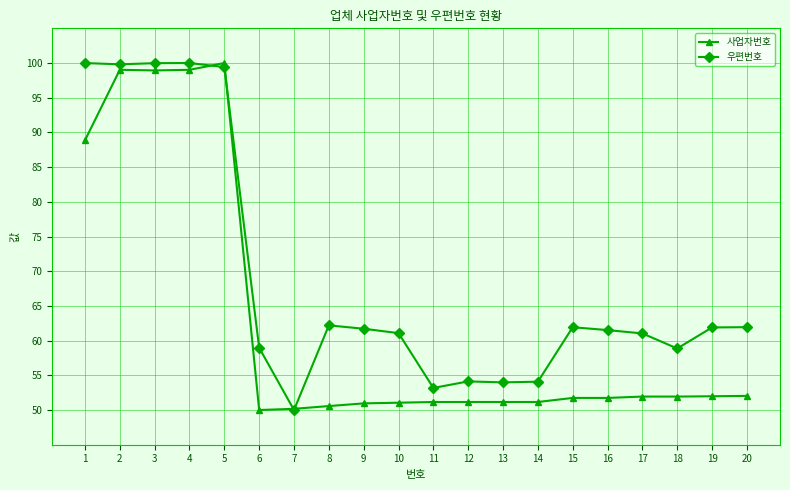

What is the value of the 우편번호 point at the 12th from the left?

54.1